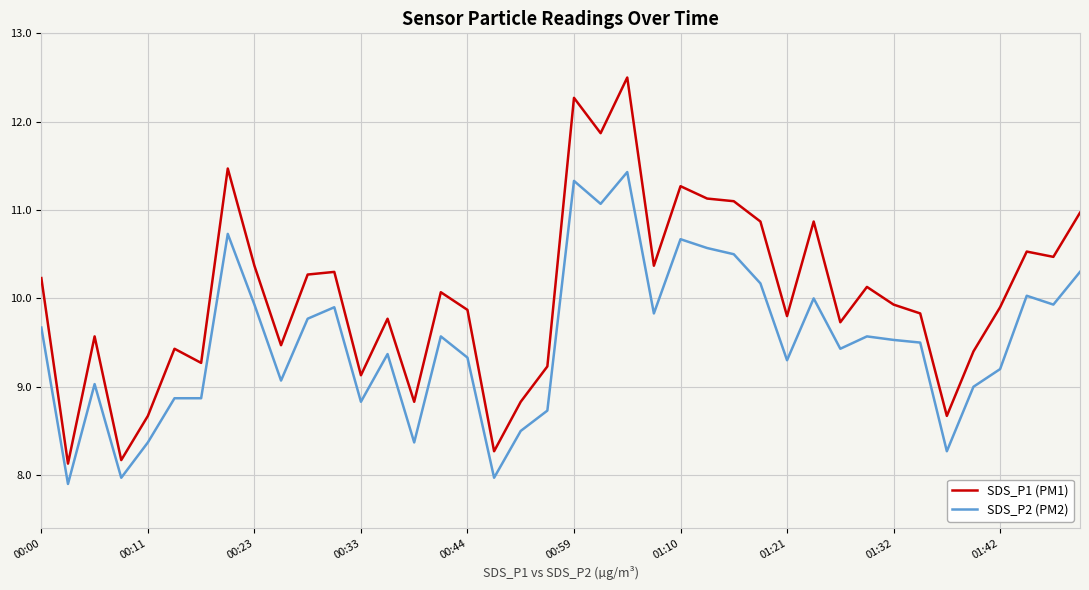

At how many categories does at least one series exceed 12?

2